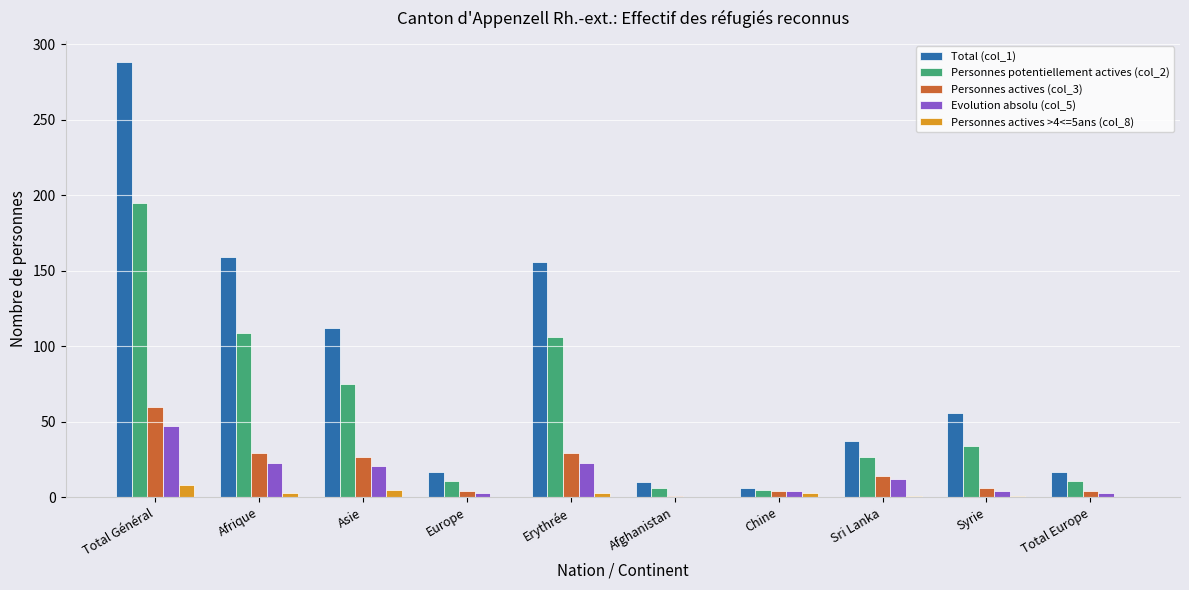

At which category is the sum across all series the highest?

Total Général